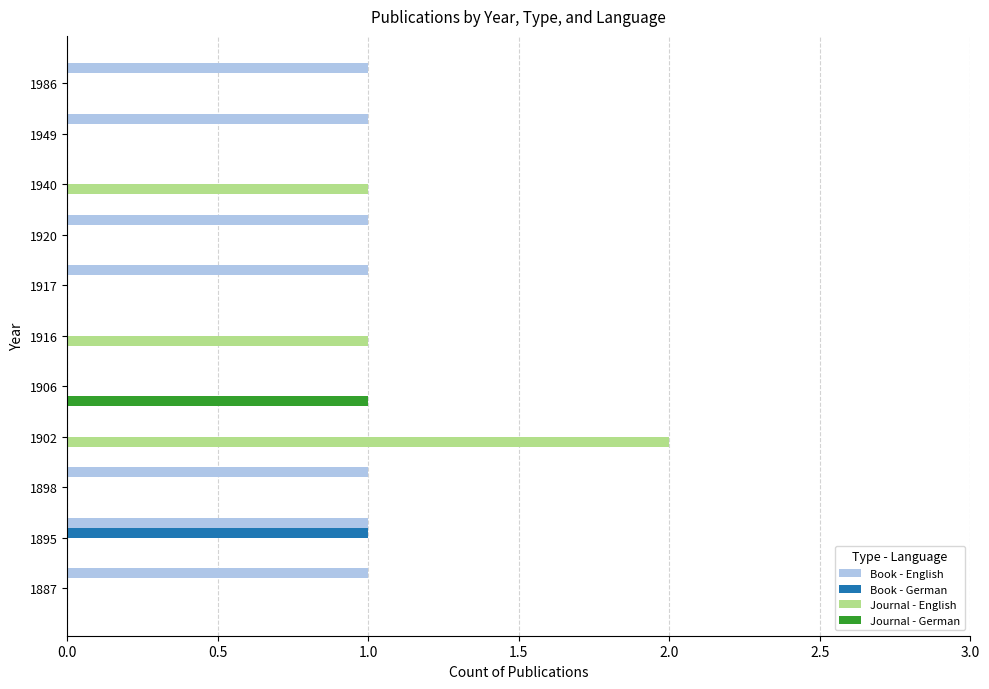

Which label corresponds to the largest value in the chart?

1902